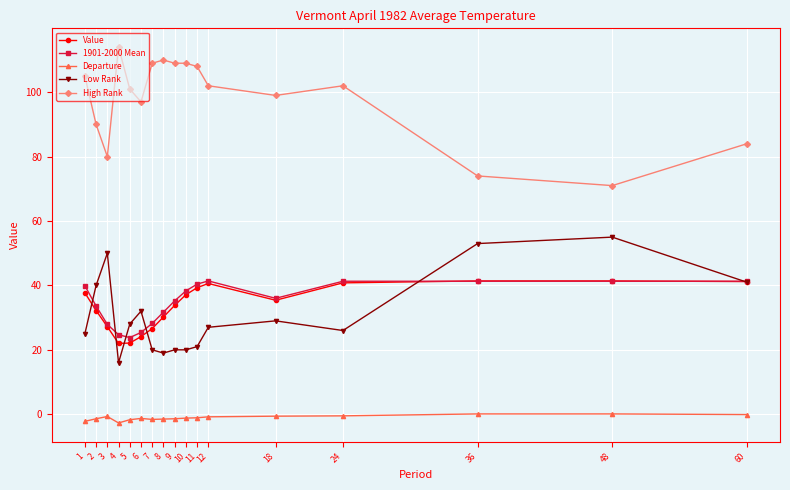

Is the value of High Rank at 10 greater than the value of 1901-2000 Mean at 24?

Yes